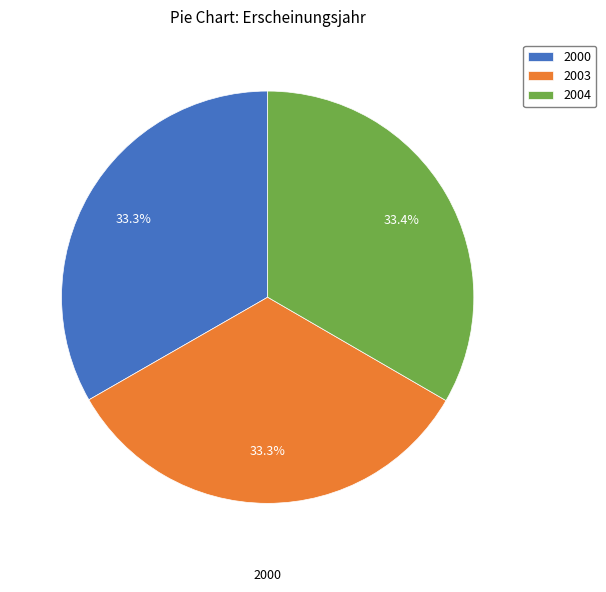

Rank the categories by value from highest to lowest.

2004, 2003, 2000